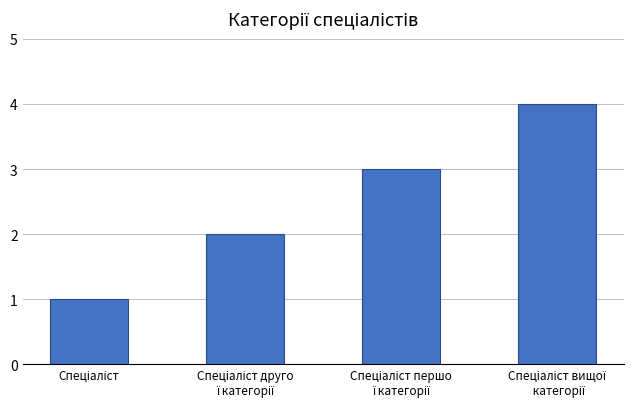

What is the difference between the maximum and minimum values?

3